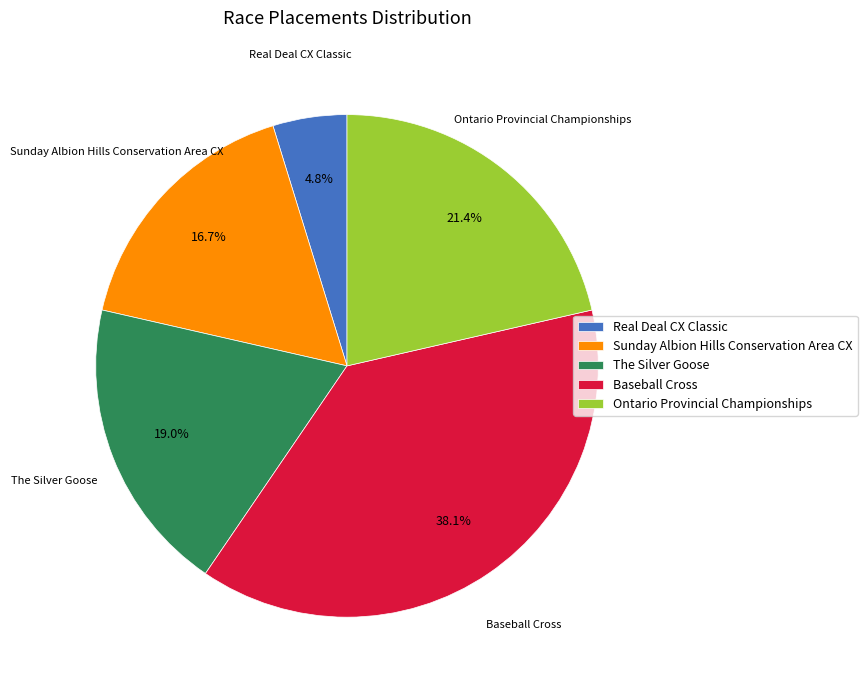

Is it true that Ontario Provincial Championships is 21% of the pie?

True